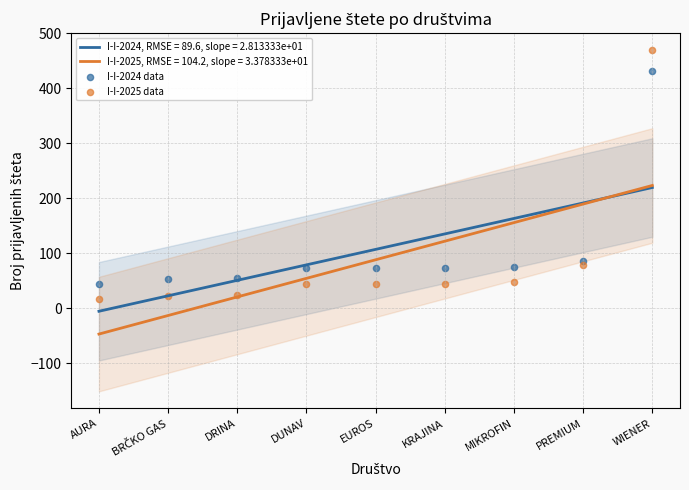

Which series reaches the minimum Y coordinate?

I-I-2025 data